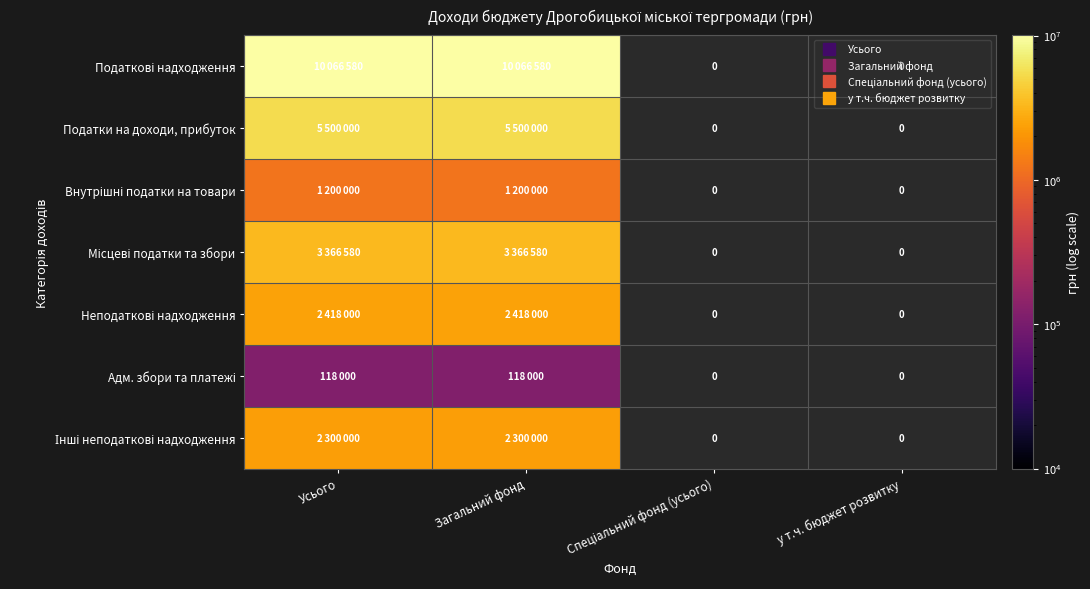

At which category is the sum across all series the highest?

Усього